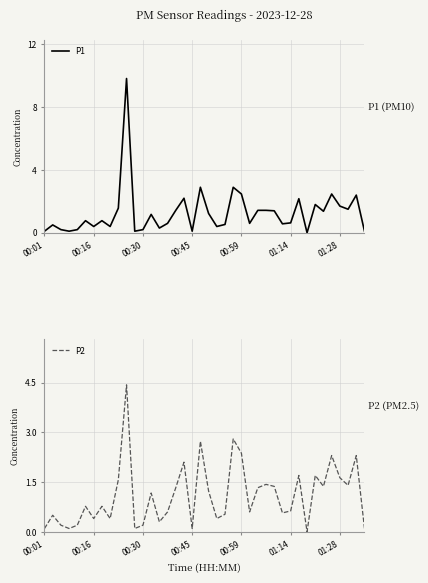

The P2 series shows 0.4 at 01:14. True or false?

False